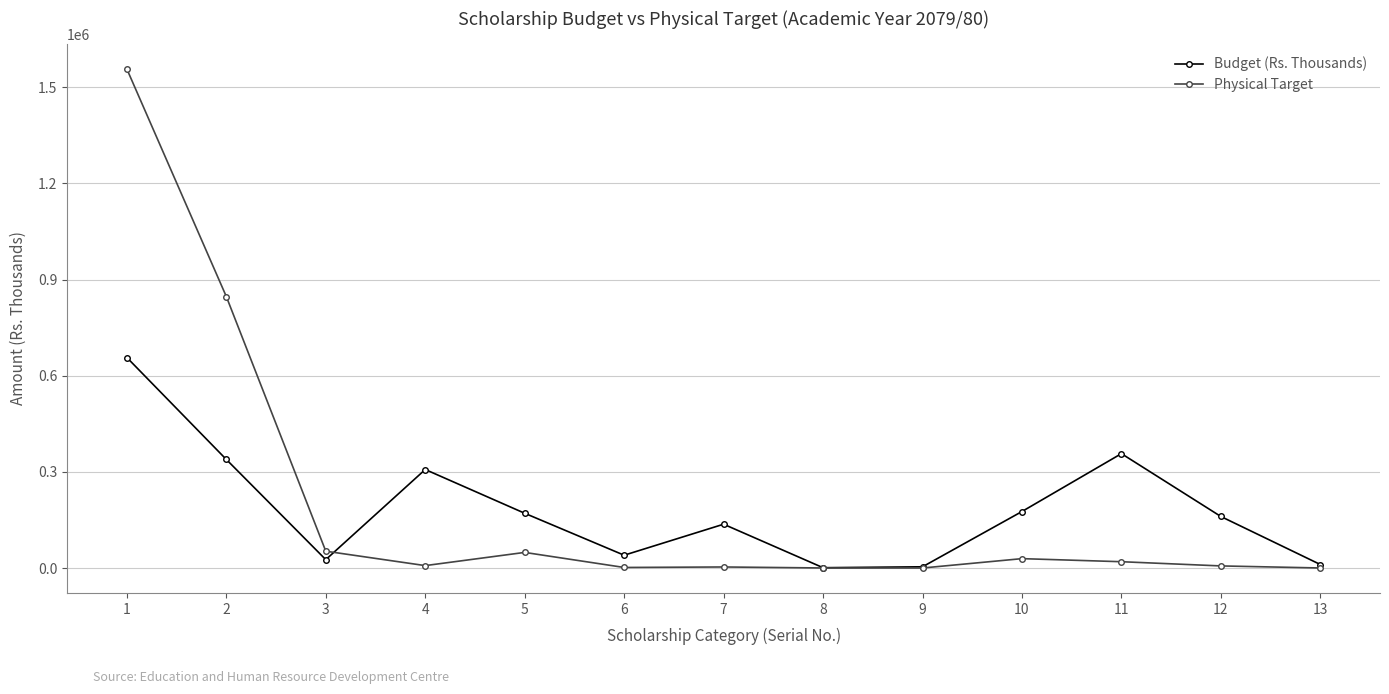

What is the maximum value shown in the chart?

1556880.0